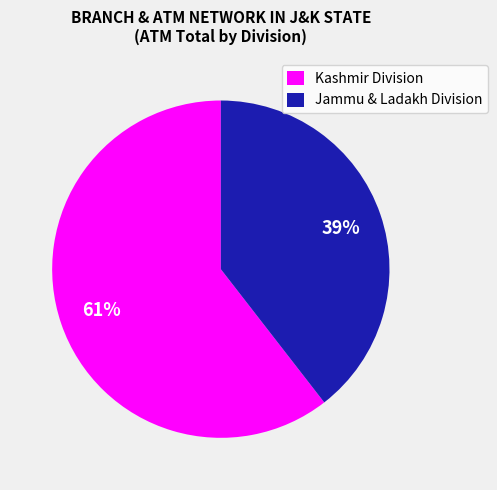

Between Kashmir Division and Jammu & Ladakh Division, which is larger?

Kashmir Division